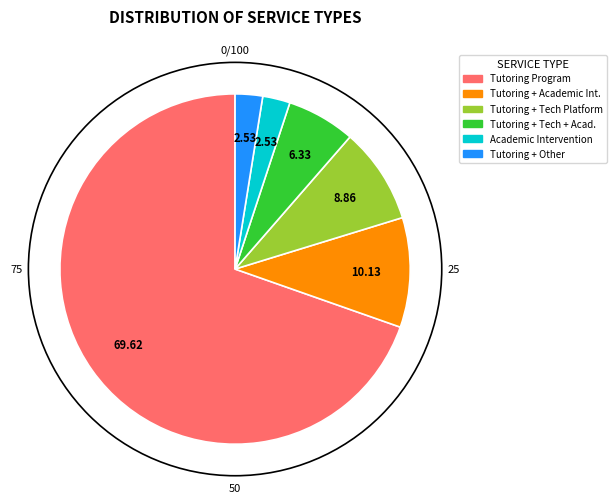

Does any single category account for the majority?

Yes